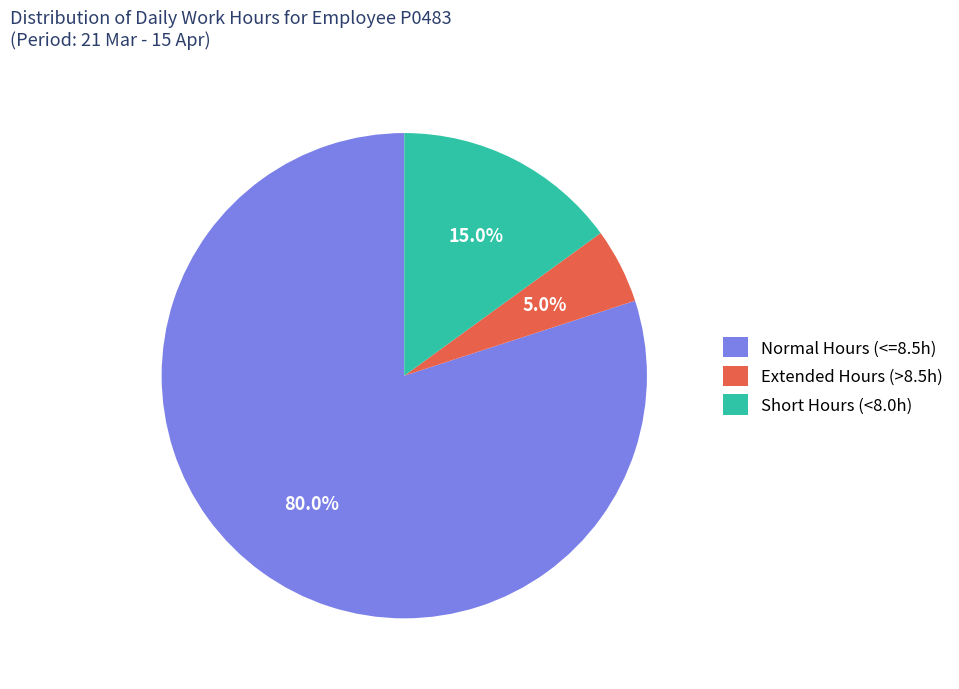

Does Normal Hours (<=8.5h) account for over 50% of the chart?

Yes